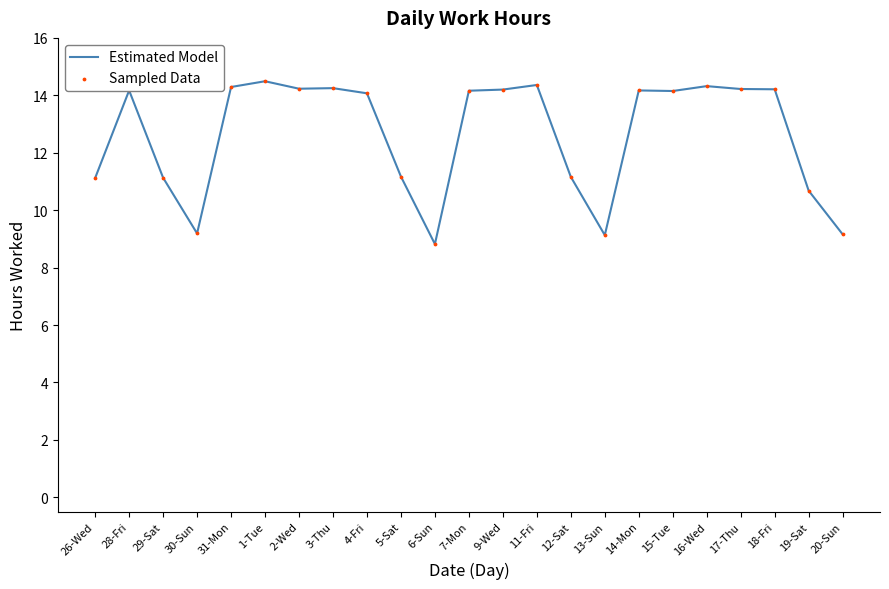

Approximately how many times larger is the value at 13-Sun compared to 30-Sun?

1.0